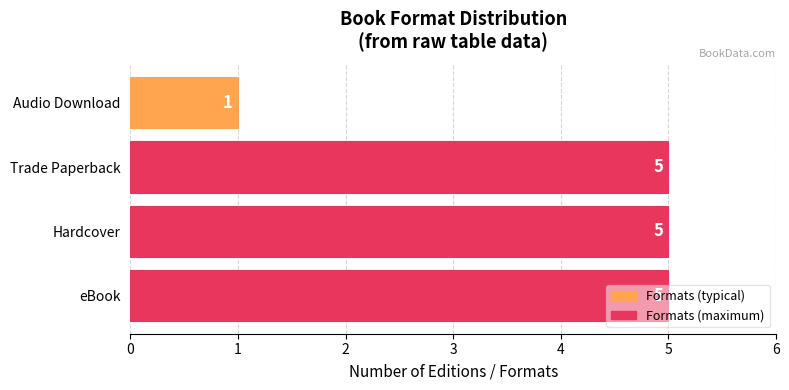

Are the bars grouped side by side (vs. stacked)?

No